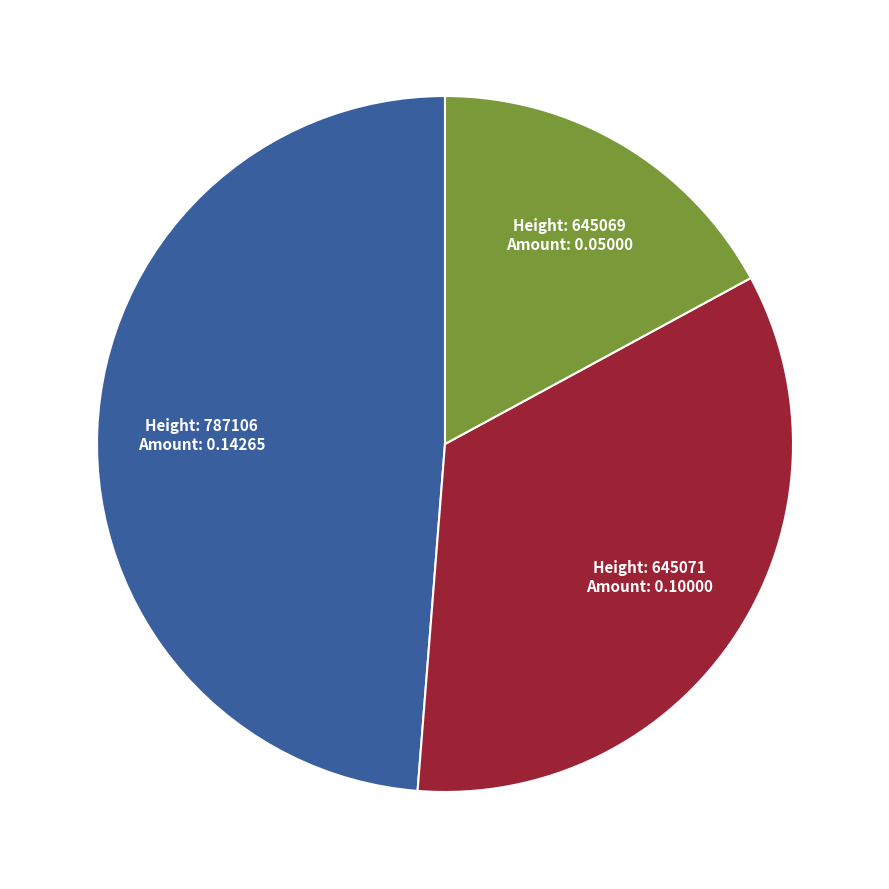

Does any single category account for the majority?

No